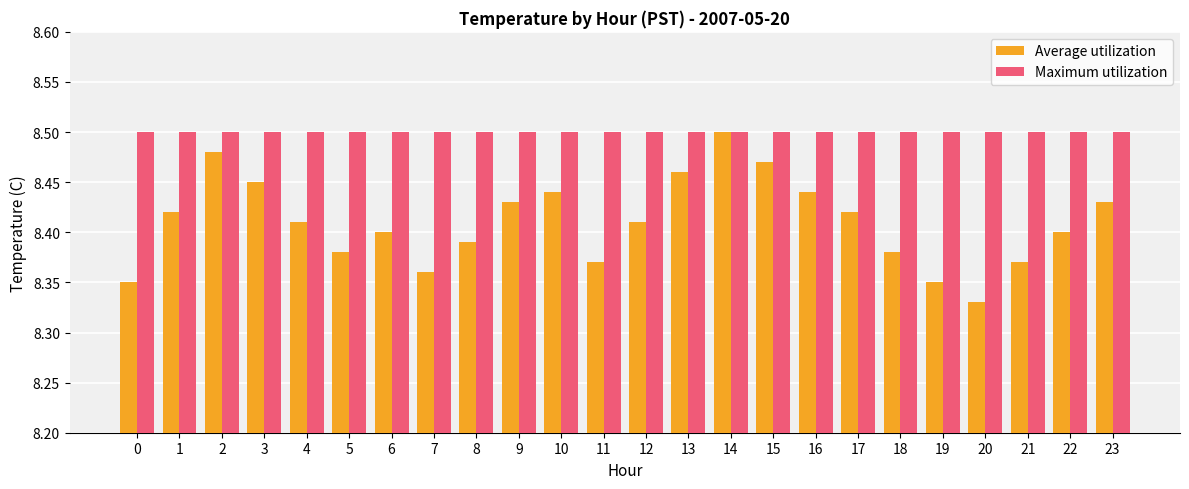

Which series has the largest range (max minus min)?

Average utilization